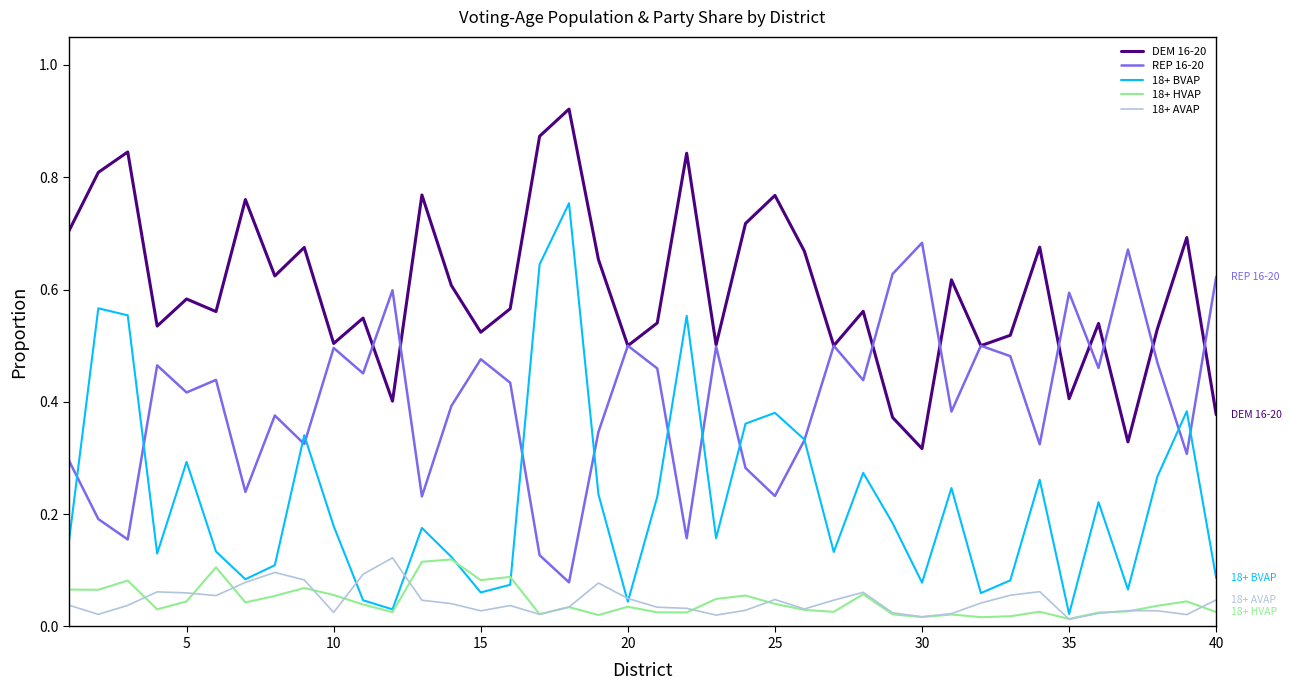

True or false: REP 16-20 and 18+ AVAP intersect in this chart.

False